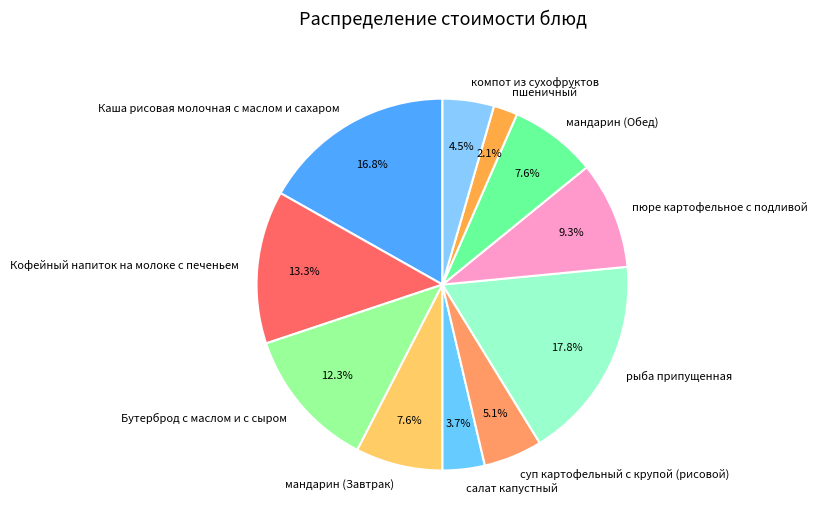

Which slice is the largest?

рыба припущенная